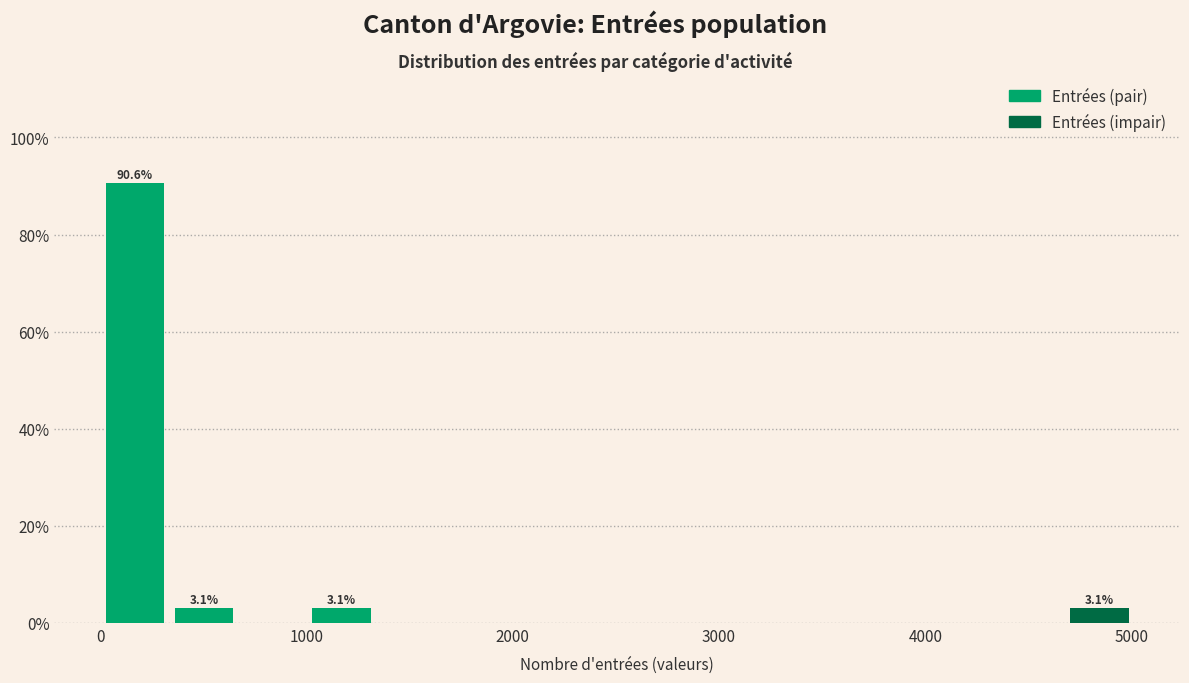

Around what value on the x-axis is the tallest bar? Give the approximate position of its centre, as read against the axis.

200